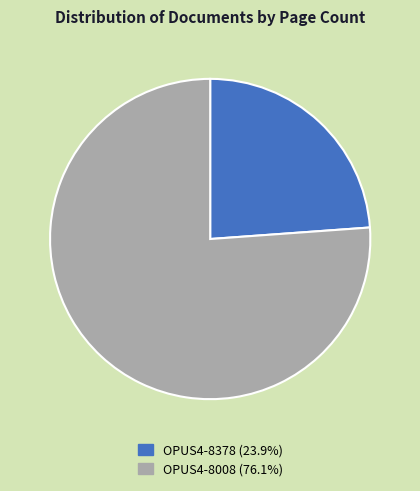

True or false: OPUS4-8378 accounts for 24% of the total.

True